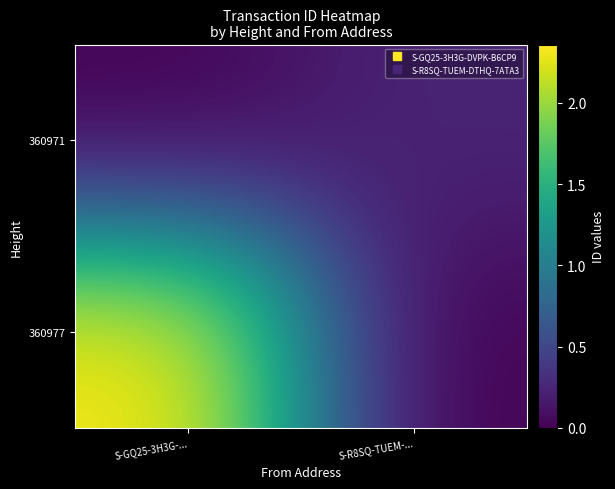

Reading left to right, list all the values displayed in this chart.

360977: S-GQ25-3H3G-...=2358734130382243840	S-R8SQ-TUEM-...=0
360971: S-GQ25-3H3G-...=0	S-R8SQ-TUEM-...=242282677114079648